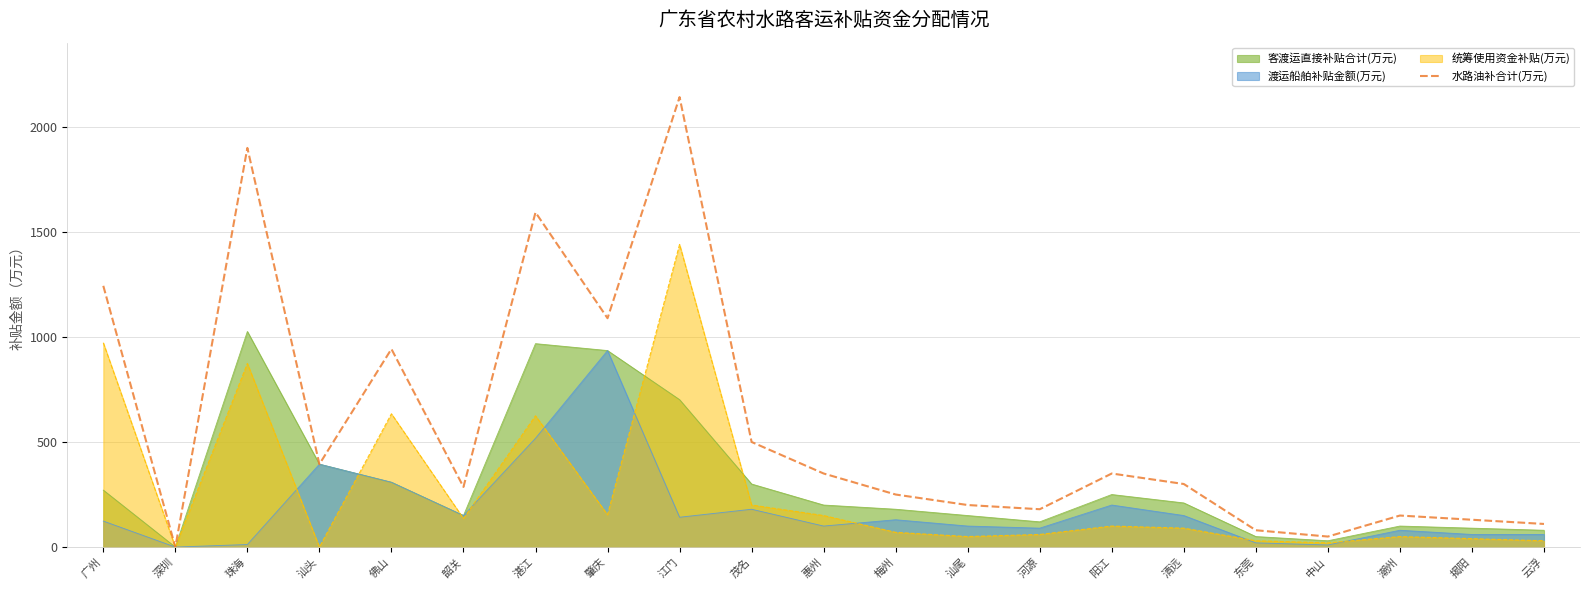

What is the difference between the maximum and second lowest values?

2091.0